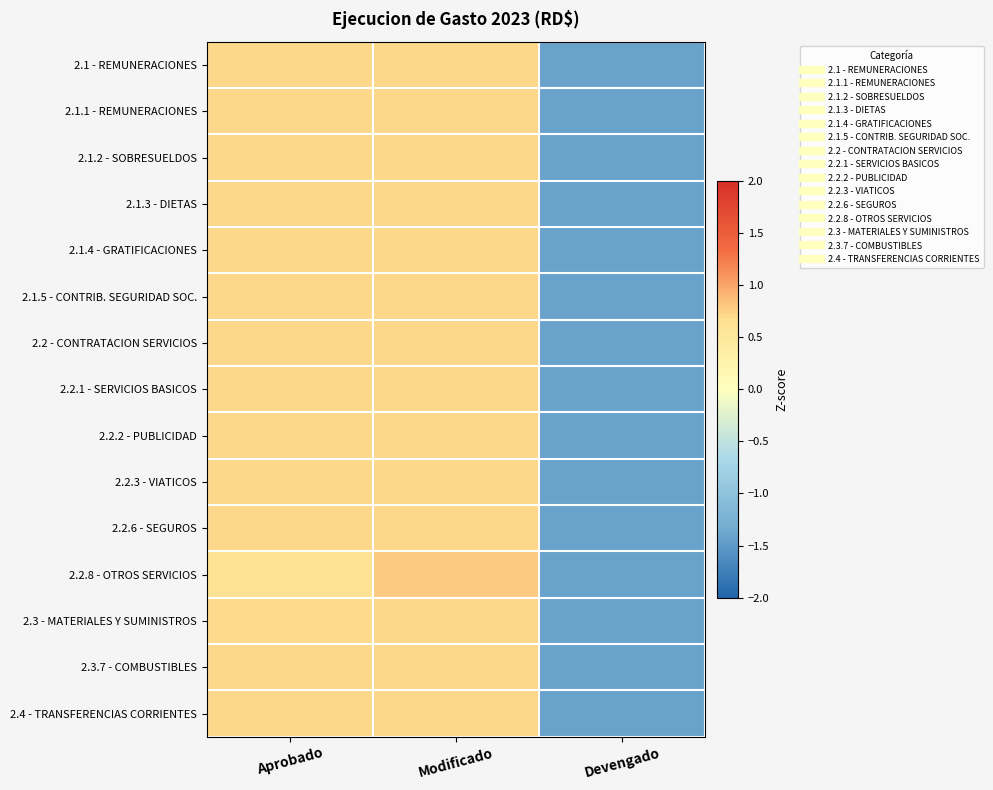

At which category is the sum across all series the highest?

Modificado